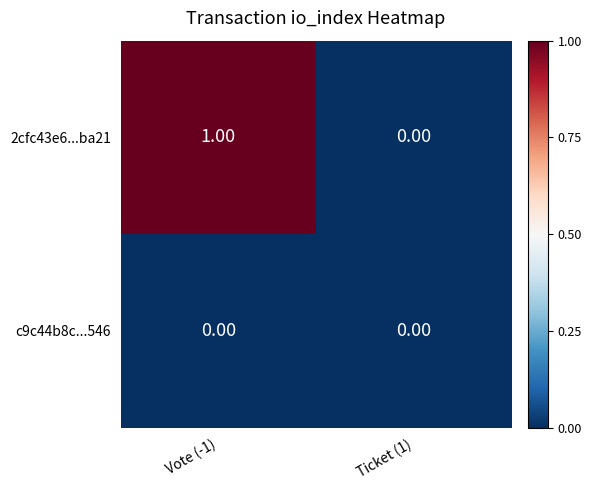

At which category is the sum across all series the highest?

Vote (-1)